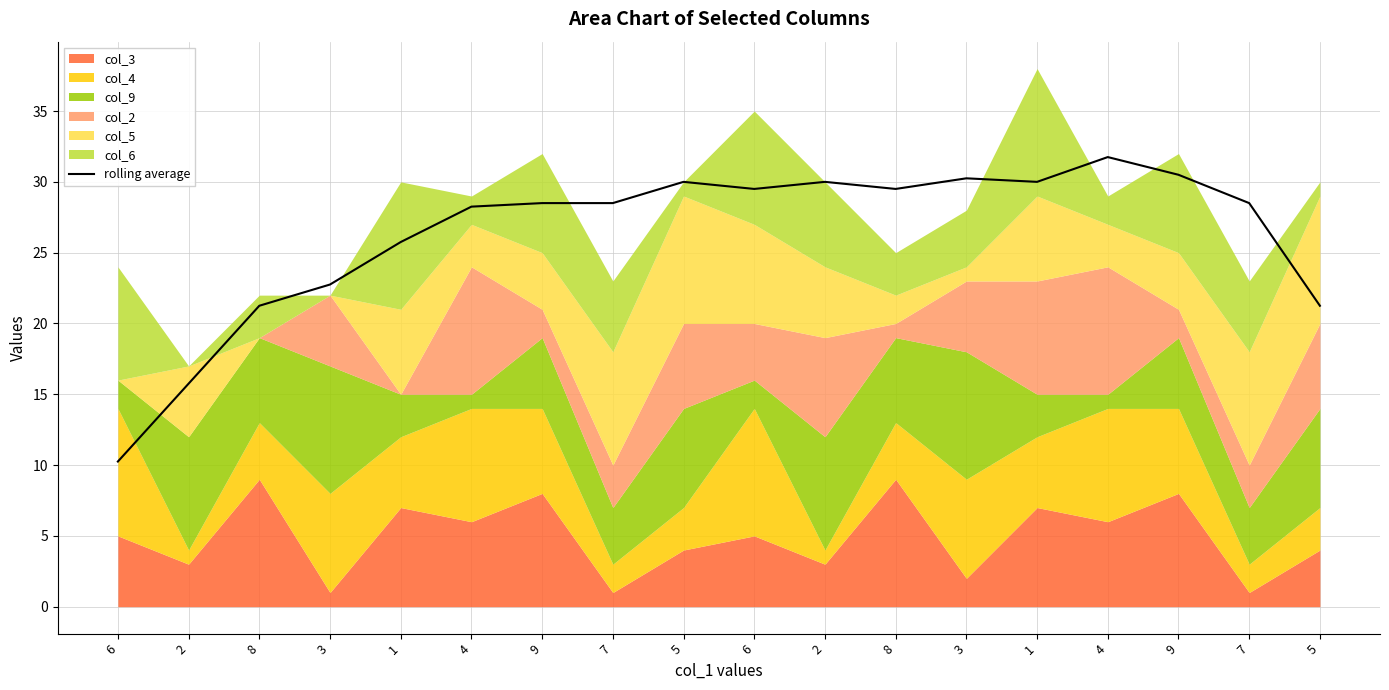

Reading left to right, transcribe all the data shown in this chart.

10.2	15.8	21.2	22.8	25.8	28.2	28.5	28.5	30.0	29.5	30.0	29.5	30.2	30.0	31.8	30.5	28.5	21.2